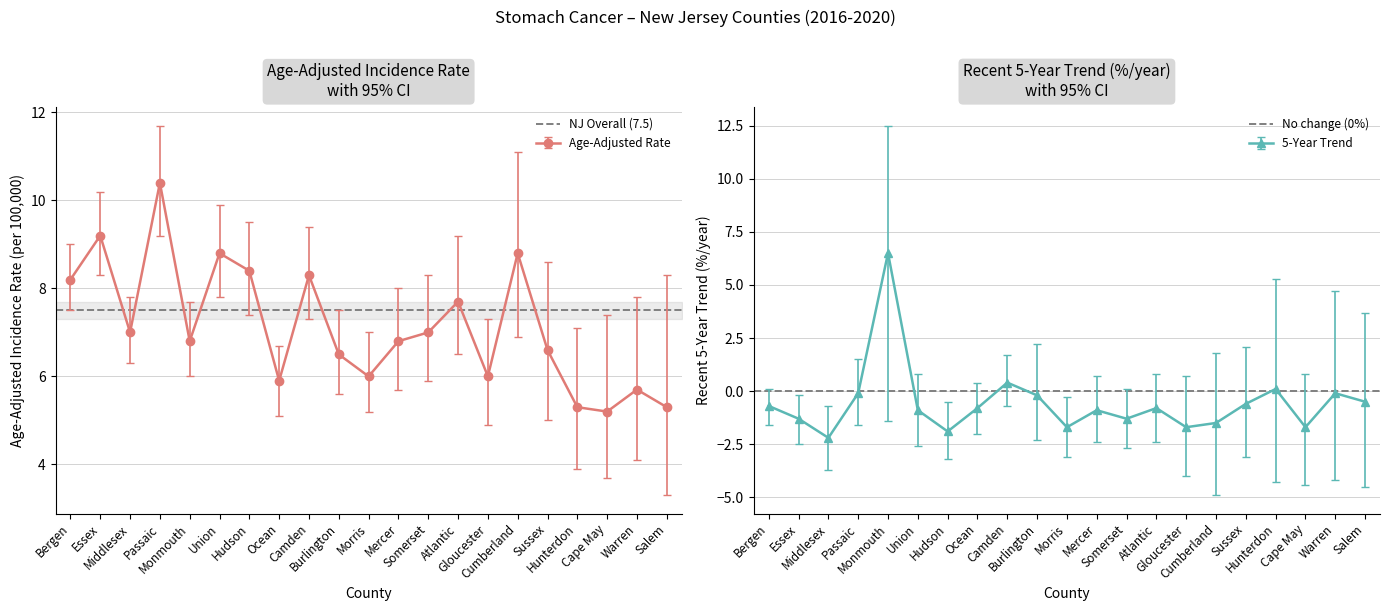

What is the value of the Age-Adjusted Rate point at the 10th from the left?

6.5